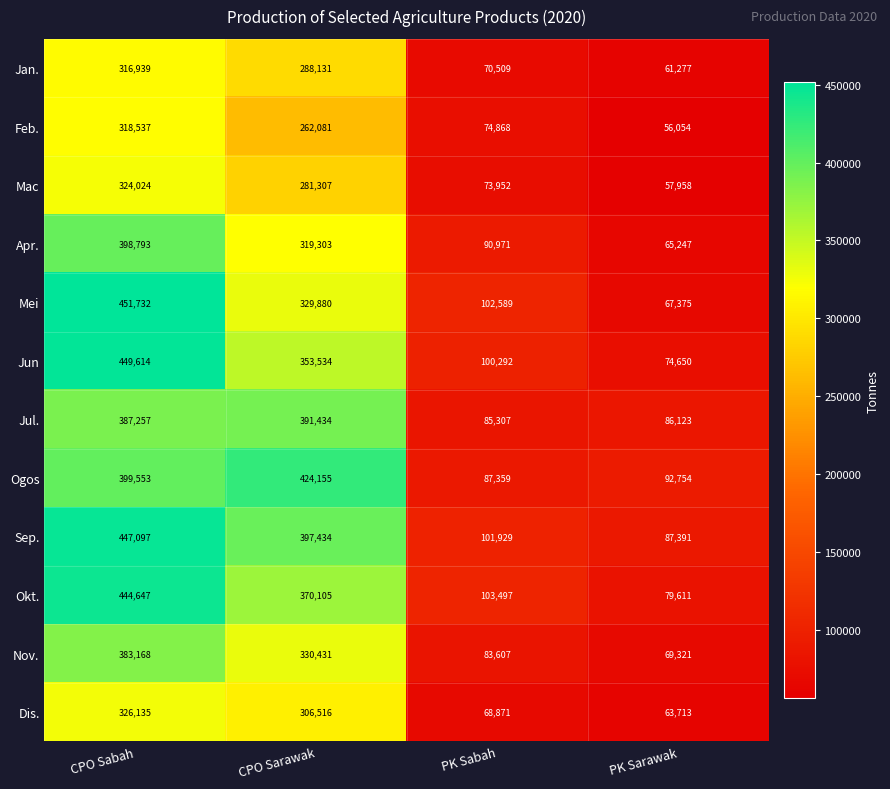

At how many categories does at least one series exceed 412048?

2